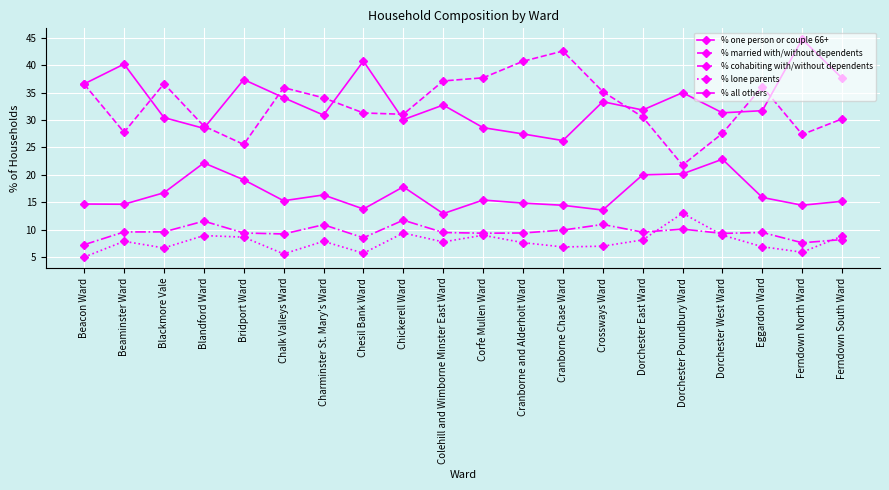

How many lines are shown in the chart?

5